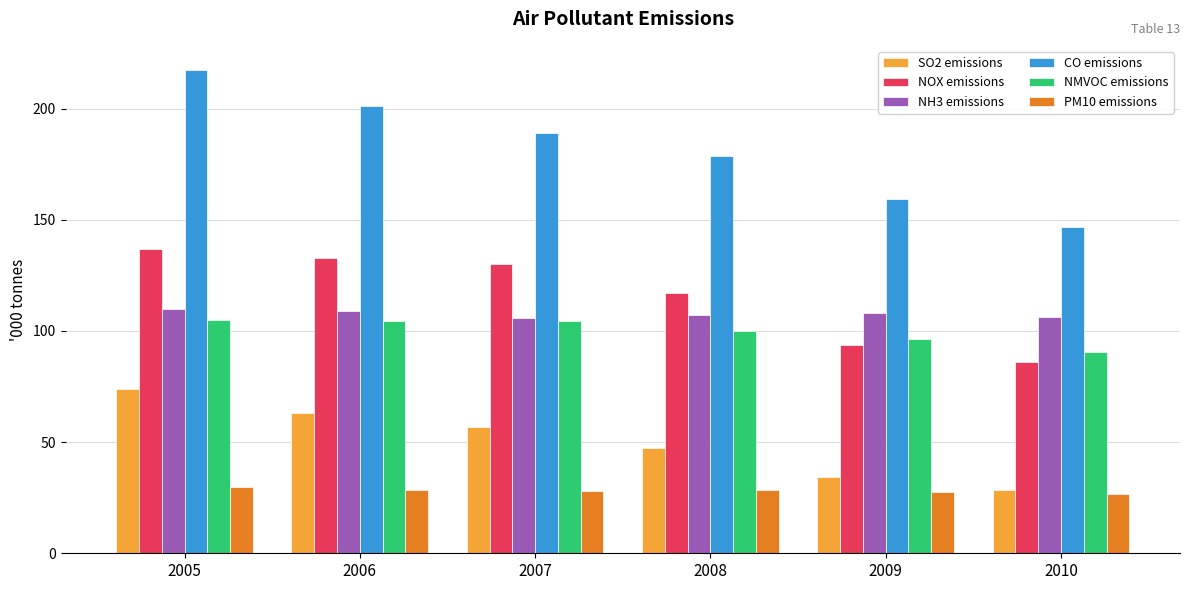

What is the lowest value of the CO emissions series?

146.6